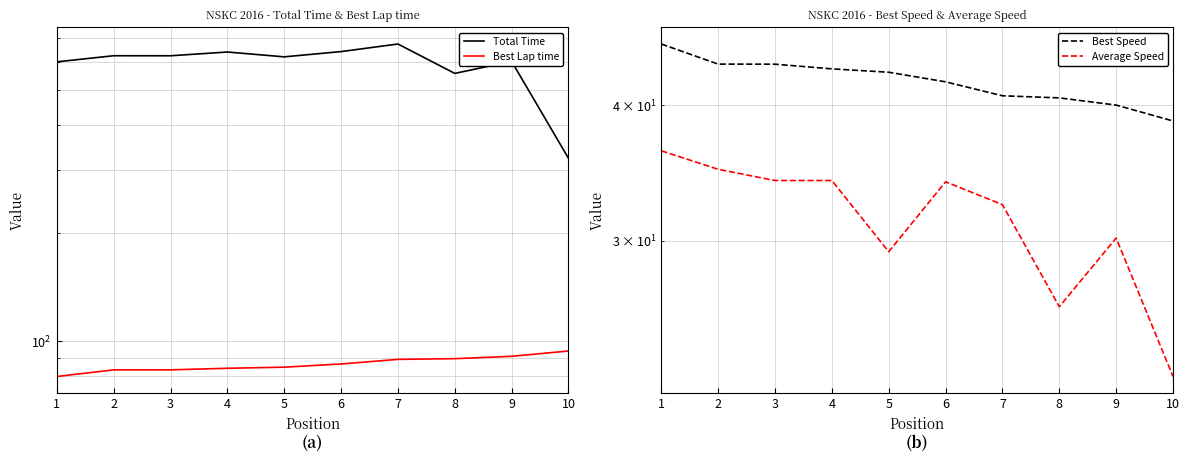

Which series changed the most between 2 and 5?

Average Speed